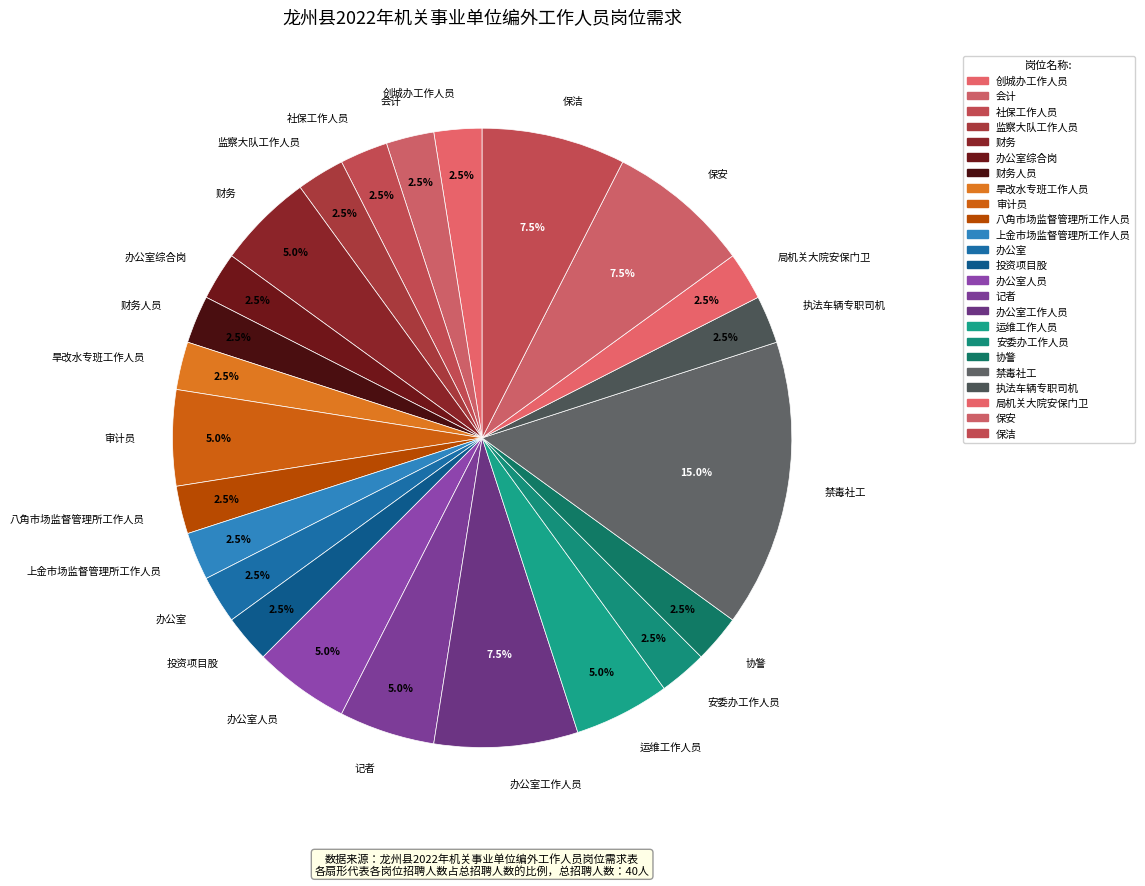

How many slices are in this pie chart?

24